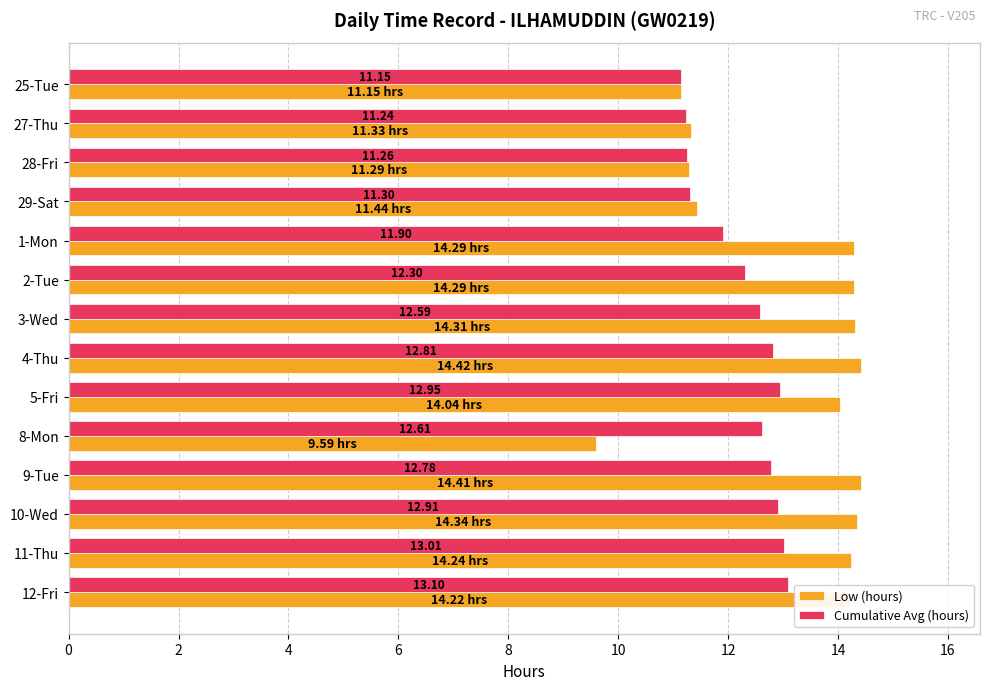

List the series in order of their peak value, lowest first.

Cumulative Avg (hours), Low (hours)